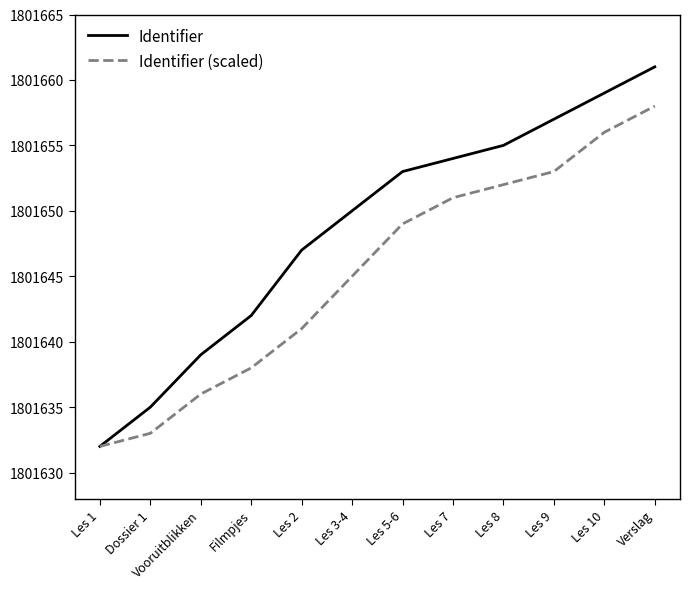

What is the sum of all Identifier values?

21619784